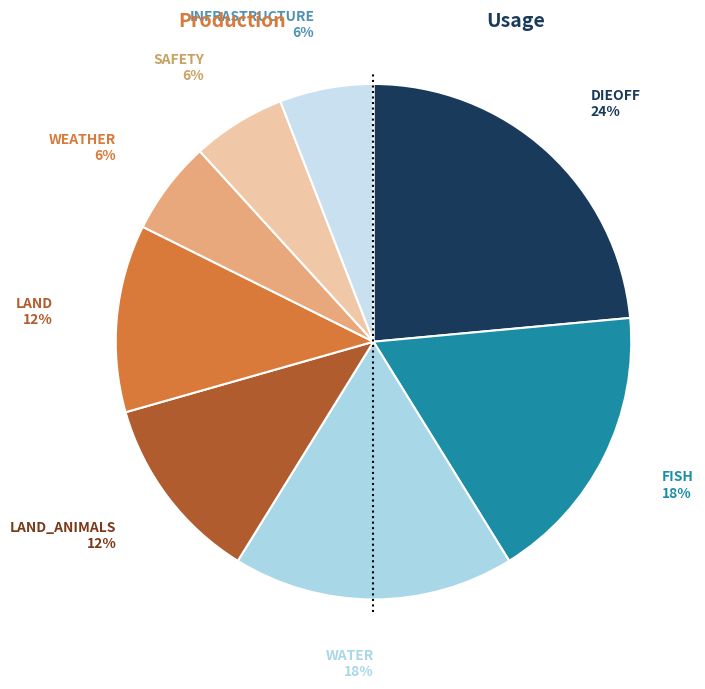

Which slice is the largest?

DIEOFF